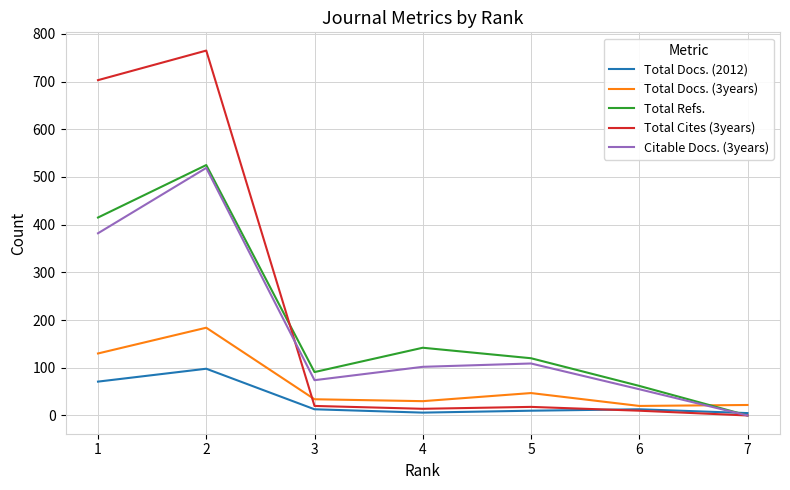

How many lines are shown in the chart?

5